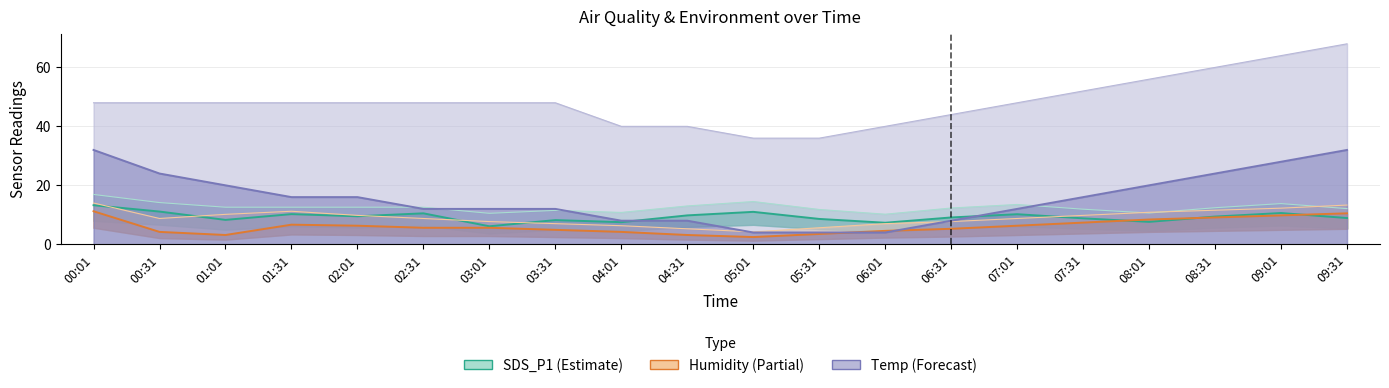

Reading right to left, extract all data points from this chart.

SDS_P1: 09:31=8.9	09:01=10.6	08:31=9.4	08:01=7.6	07:31=8.8	07:01=10.2	06:31=9.1	06:01=7.3	05:31=8.6	05:01=11.0	04:31=9.8	04:01=7.5	03:31=8.2	03:01=6.1	02:31=10.5	02:01=9.5	01:31=10.2	01:01=8.3	00:31=11.1	00:01=13.2
SDS_P1_upper: 09:31=12.1	09:01=13.8	08:31=12.4	08:01=10.6	07:31=11.9	07:01=13.5	06:31=12.3	06:01=10.2	05:31=11.8	05:01=14.5	04:31=13.0	04:01=10.8	03:31=11.5	03:01=10.5	02:31=12.6	02:01=12.6	01:31=12.6	01:01=12.6	00:31=14.2	00:01=16.9
Humidity: 09:31=10.5	09:01=9.8	08:31=9.1	08:01=8.4	07:31=7.3	07:01=6.3	06:31=5.2	06:01=4.5	05:31=3.5	05:01=2.5	04:31=3.2	04:01=4.2	03:31=4.9	03:01=5.6	02:31=5.6	02:01=6.3	01:31=6.7	01:01=3.2	00:31=4.2	00:01=11.2
Humidity_upper: 09:31=13.3	09:01=12.2	08:31=11.5	08:01=10.8	07:31=9.8	07:01=8.8	06:31=7.7	06:01=7.0	05:31=5.6	05:01=4.2	04:31=5.2	04:01=6.3	03:31=7.0	03:01=7.7	02:31=8.8	02:01=9.8	01:31=11.2	01:01=10.2	00:31=8.8	00:01=14.0
Temp: 09:31=32.0	09:01=28.0	08:31=24.0	08:01=20.0	07:31=16.0	07:01=12.0	06:31=8.0	06:01=4.0	05:31=4.0	05:01=4.0	04:31=8.0	04:01=8.0	03:31=12.0	03:01=12.0	02:31=12.0	02:01=16.0	01:31=16.0	01:01=20.0	00:31=24.0	00:01=32.0
Temp_upper: 09:31=68.0	09:01=64.0	08:31=60.0	08:01=56.0	07:31=52.0	07:01=48.0	06:31=44.0	06:01=40.0	05:31=36.0	05:01=36.0	04:31=40.0	04:01=40.0	03:31=48.0	03:01=48.0	02:31=48.0	02:01=48.0	01:31=48.0	01:01=48.0	00:31=48.0	00:01=48.0